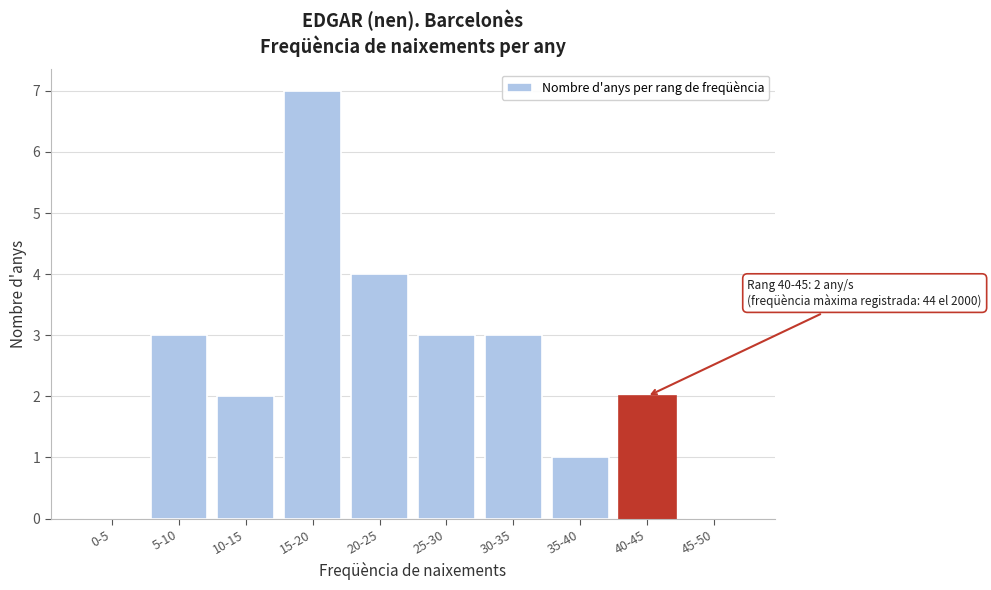

Reading left to right, transcribe all the data shown in this chart.

0-5=0	5-10=3	10-15=2	15-20=7	20-25=4	25-30=3	30-35=3	35-40=1	40-45=2	45-50=0